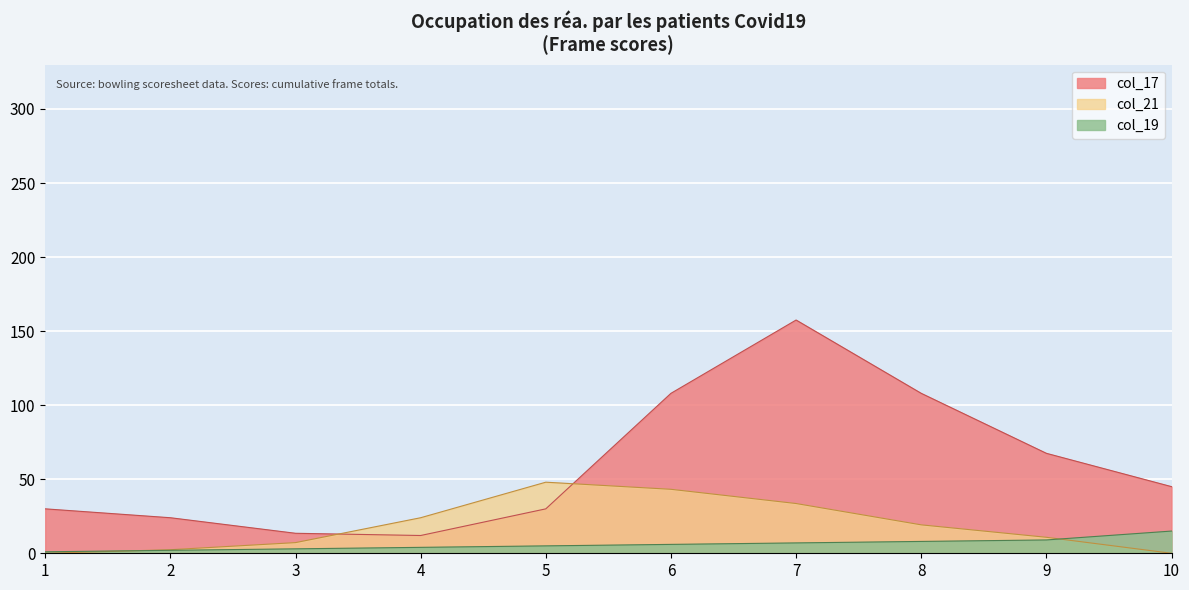

At which category does the chart reach its peak across all series?

7